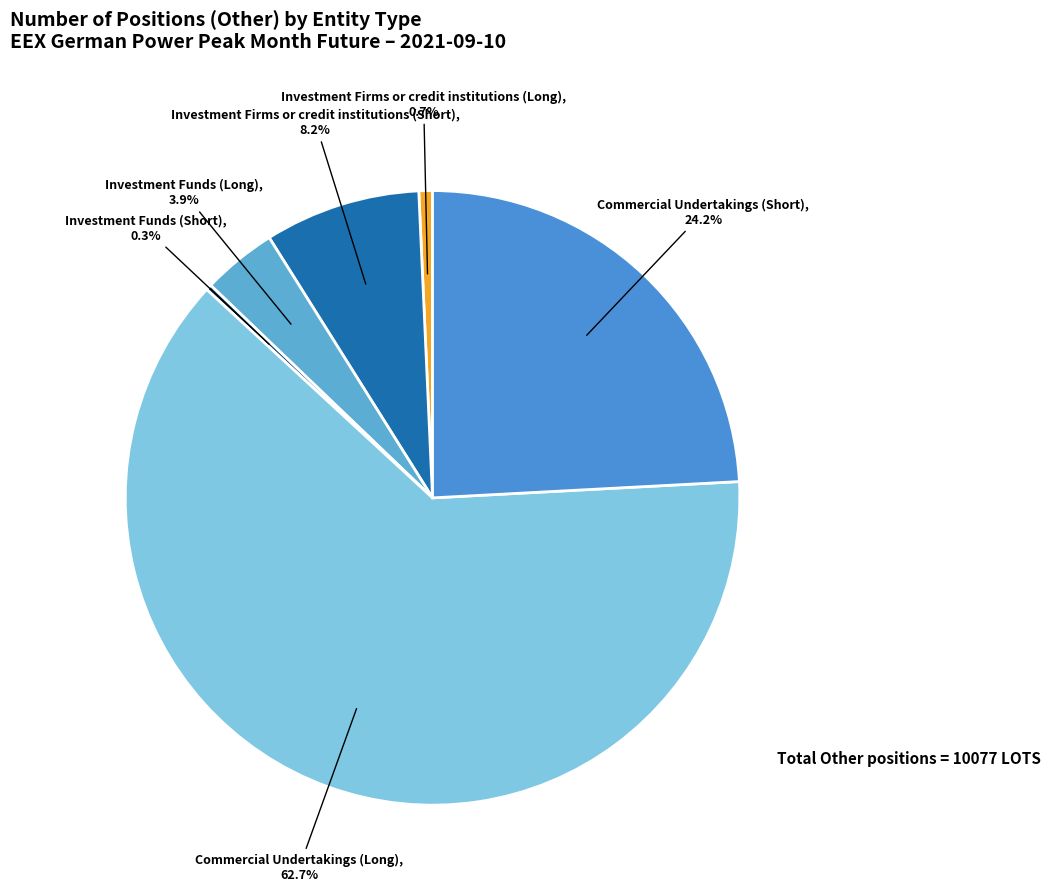

Which slice is the largest?

Commercial Undertakings (Long)